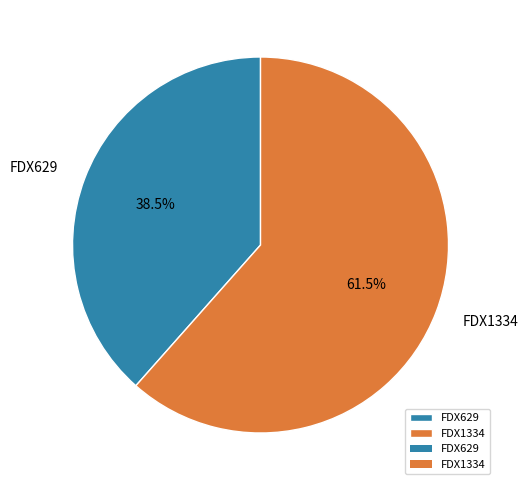

To the nearest percent, what is the combined percentage of FDX1334 and FDX629?

100%